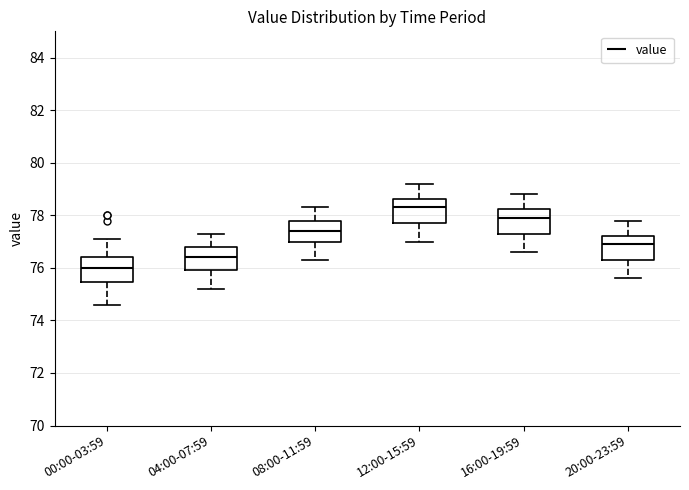

Reading left to right, read every box against the y-axis: the position of its median line, the range the box covers, and the ends of its whiskers. The values are not printed on the chart, so give them approximately, as read against the axis.

00:00-03:59: median 76.0, box 75.4 to 76.4, whiskers 74.6 to 77.2
04:00-07:59: median 76.4, box 76.0 to 76.8, whiskers 75.2 to 77.4
08:00-11:59: median 77.4, box 77.0 to 77.8, whiskers 76.4 to 78.4
12:00-15:59: median 78.4, box 77.8 to 78.6, whiskers 77.0 to 79.2
16:00-19:59: median 78.0, box 77.4 to 78.2, whiskers 76.6 to 78.8
20:00-23:59: median 77.0, box 76.4 to 77.2, whiskers 75.6 to 77.8